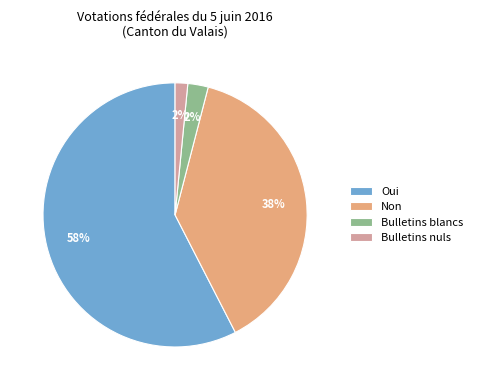

How many segments does this pie chart have?

4